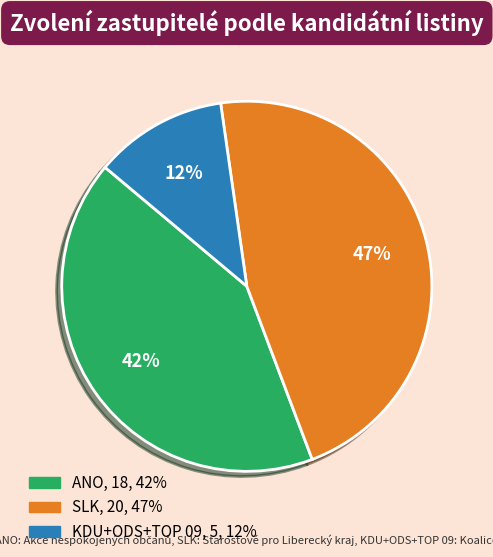

Is there a majority slice in this chart?

No